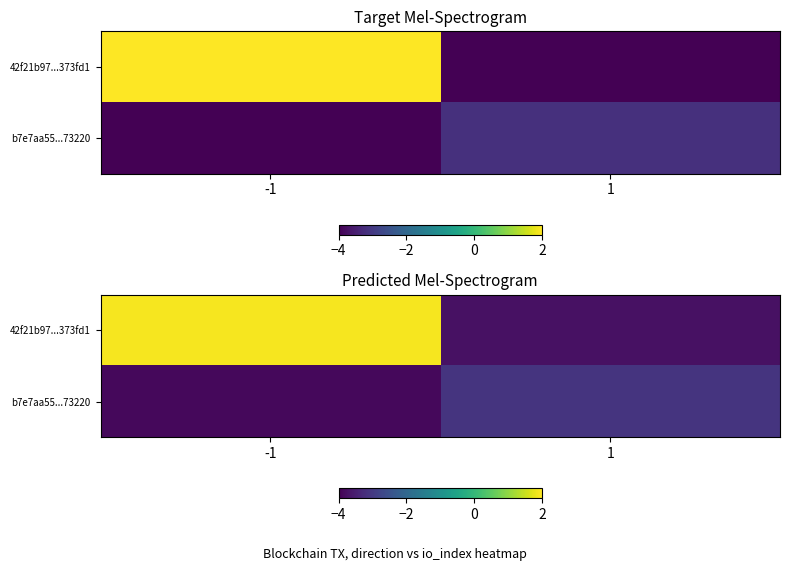

Between -1 and 1, which is larger?

-1